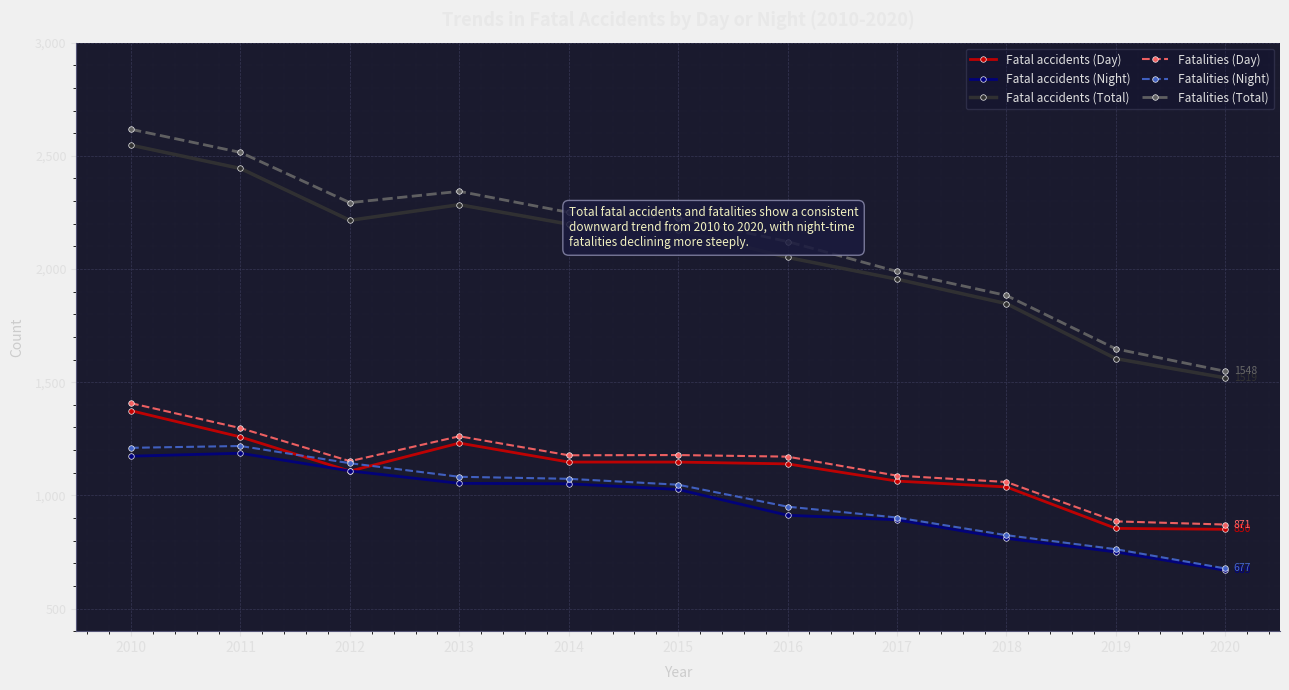

At which label does Fatalities (Total) first exceed 2225?

2010